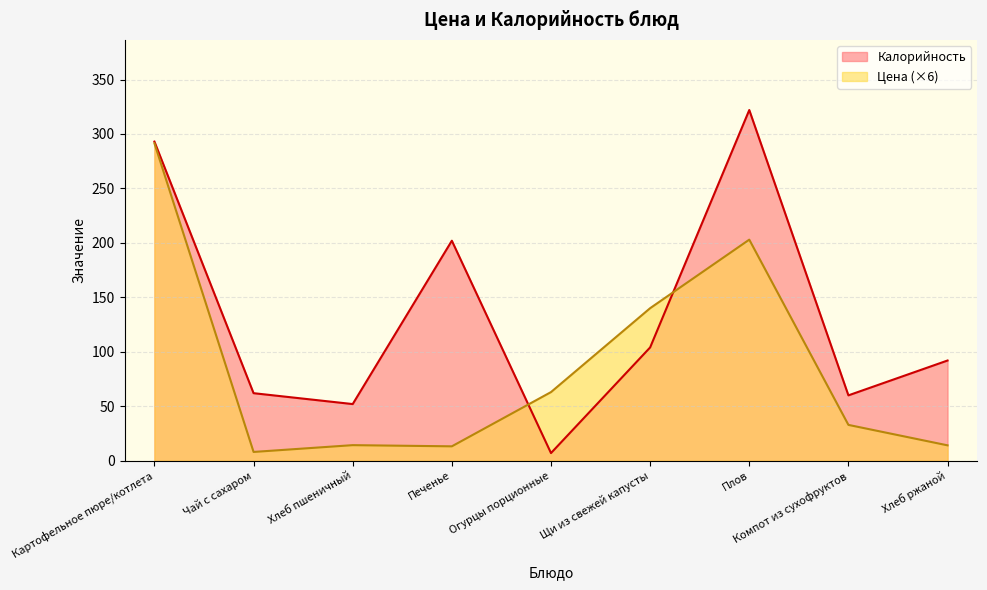

How many data points in Цена are less than 32?

4